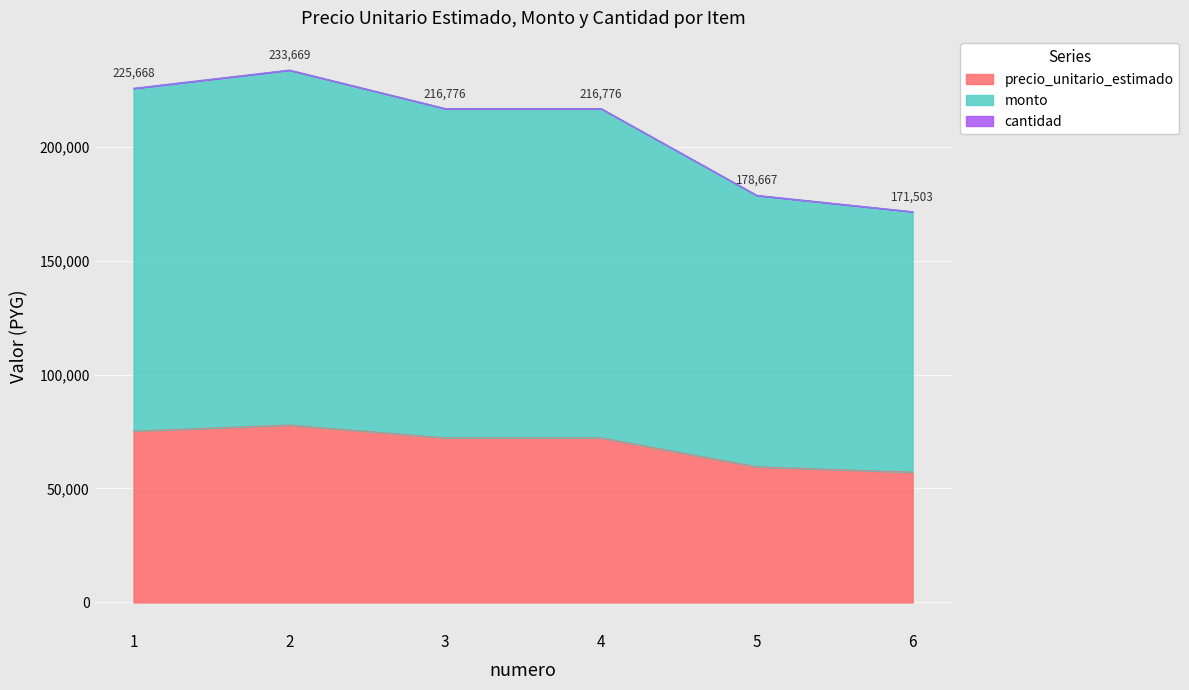

What is the spread (max minus min) of values at 6?

114334